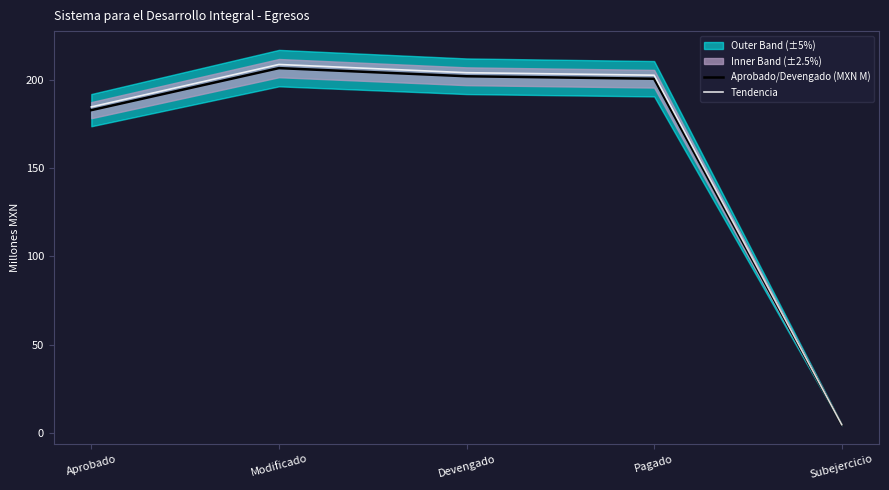

Reading left to right, transcribe all the data shown in this chart.

Aprobado/Devengado (MXN M): Aprobado=182.8	Modificado=206.6	Devengado=202.0	Pagado=200.6	Subejercicio=4.6
Tendencia: Aprobado=184.6	Modificado=208.7	Devengado=204.0	Pagado=202.6	Subejercicio=4.7